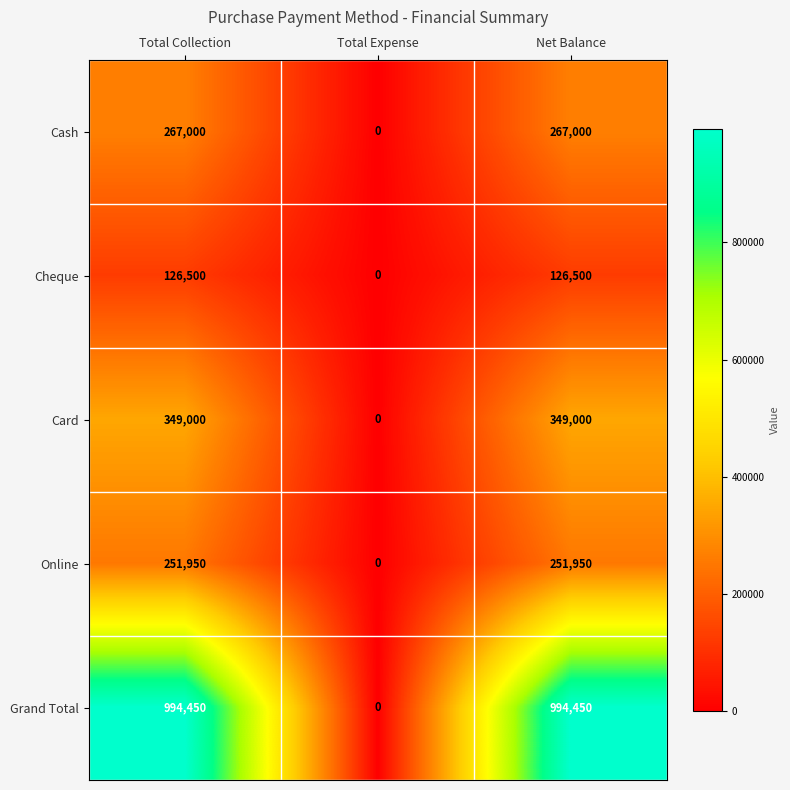

True or false: Card has a value of 0 at Total Expense.

True